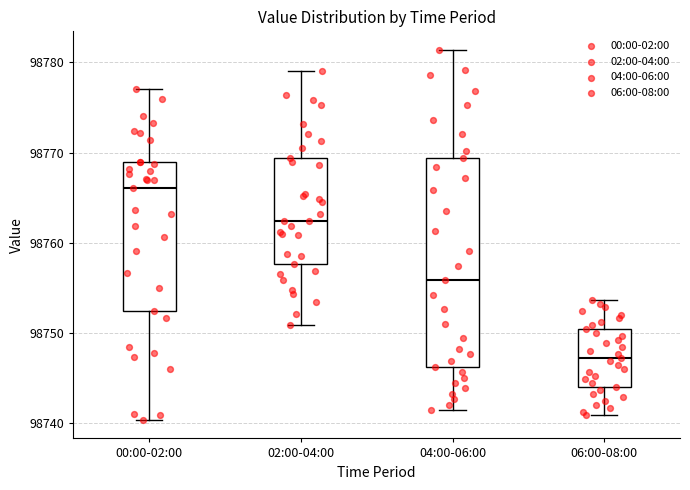

Where does the lower whisker of the box for 04:00-06:00 end on the y-axis? The values are not printed on the chart, so give them approximately, as read against the axis.

98741